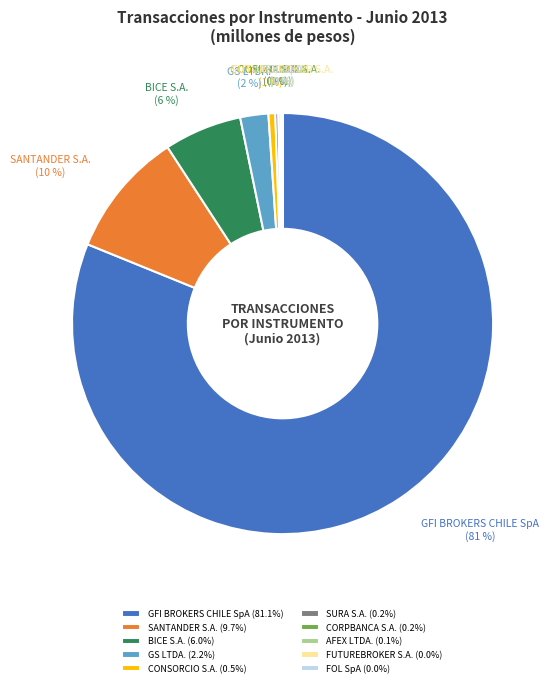

To the nearest percent, what is the difference between the largest and smallest slice percentages?

81%